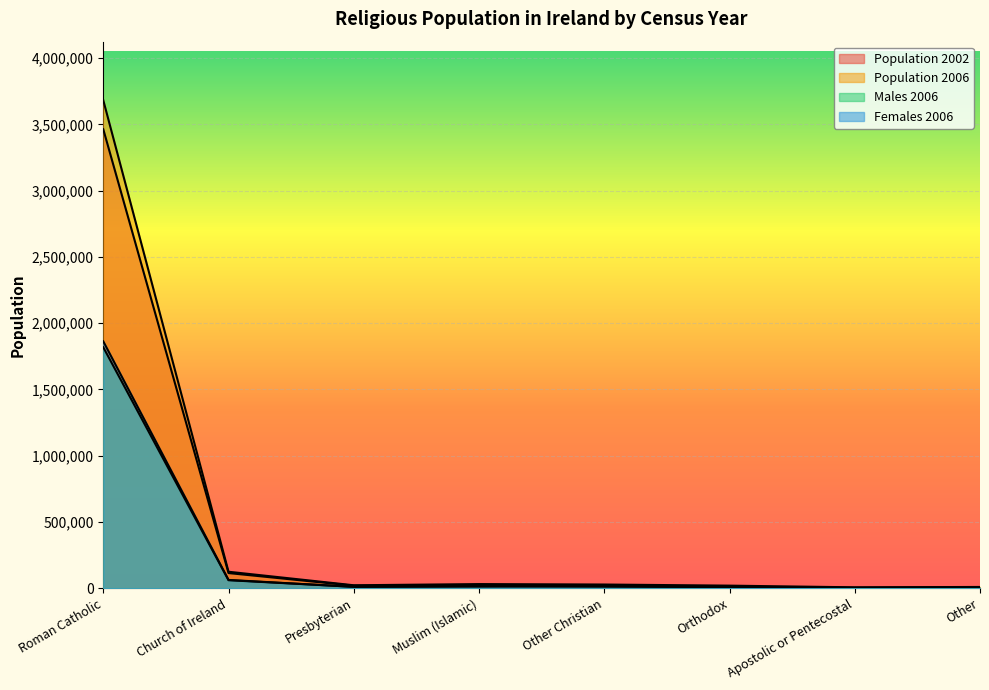

Reading left to right, transcribe all the data shown in this chart.

Population 2002: 3462606	115611	20582	19147	21403	10437	3152	8116
Population 2006: 3681446	125585	23546	32539	29206	20798	8116	10798
Males 2006: 1818390	61752	12008	19372	13750	10668	3811	4200
Females 2006: 1863056	63833	11538	13167	15456	10130	4305	4598